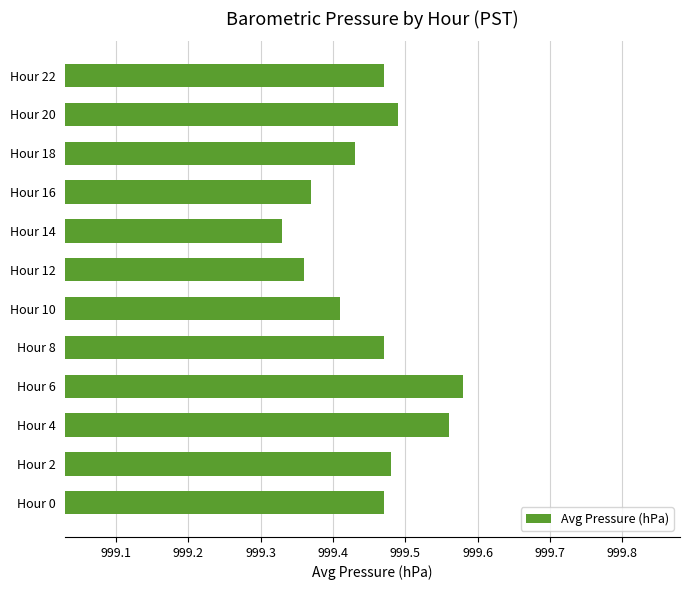

What is the sum of all values?

11993.4